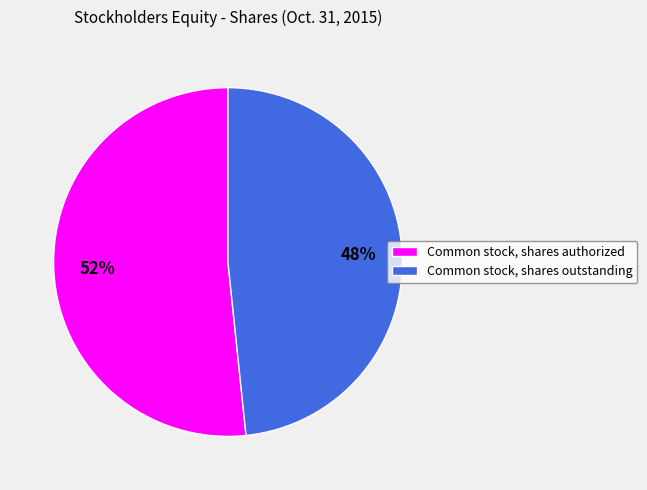

Between Common stock, shares outstanding and Common stock, shares authorized, which is larger?

Common stock, shares authorized